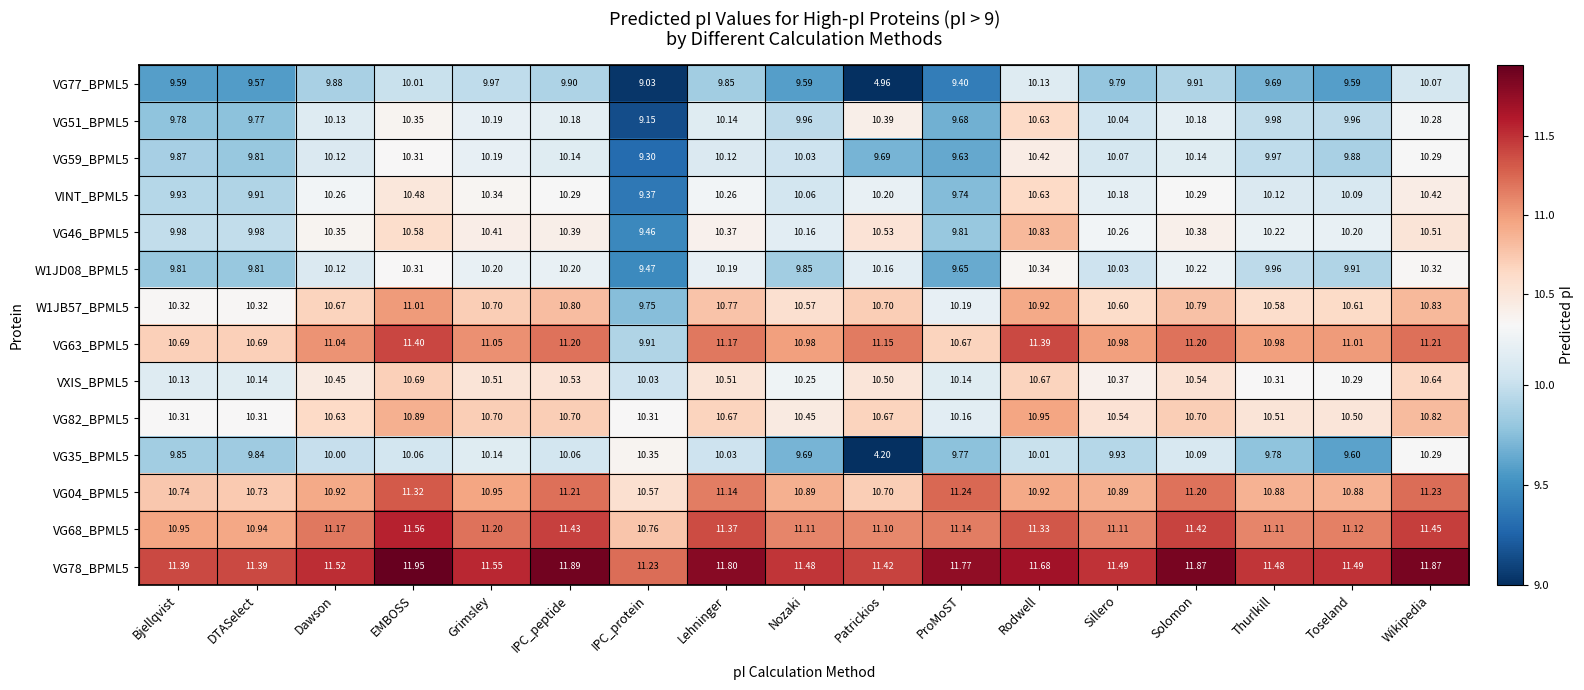

Which category has the highest value across all series?

EMBOSS